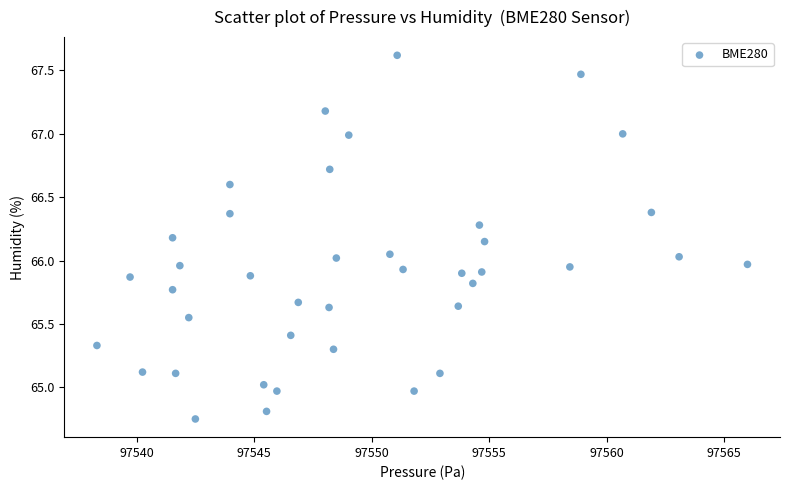

What is the range of X values (max minus min)?

27.7